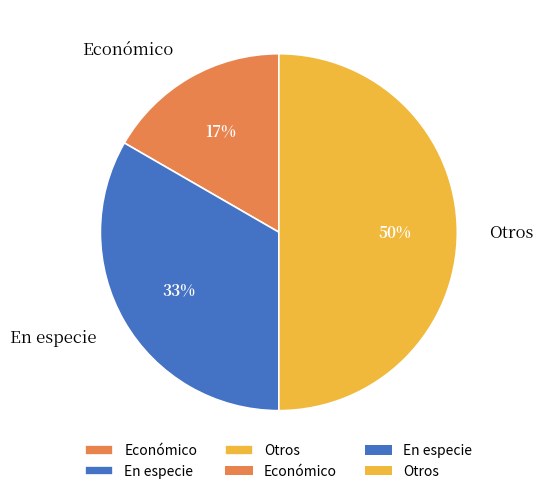

Does Económico account for over 50% of the chart?

No